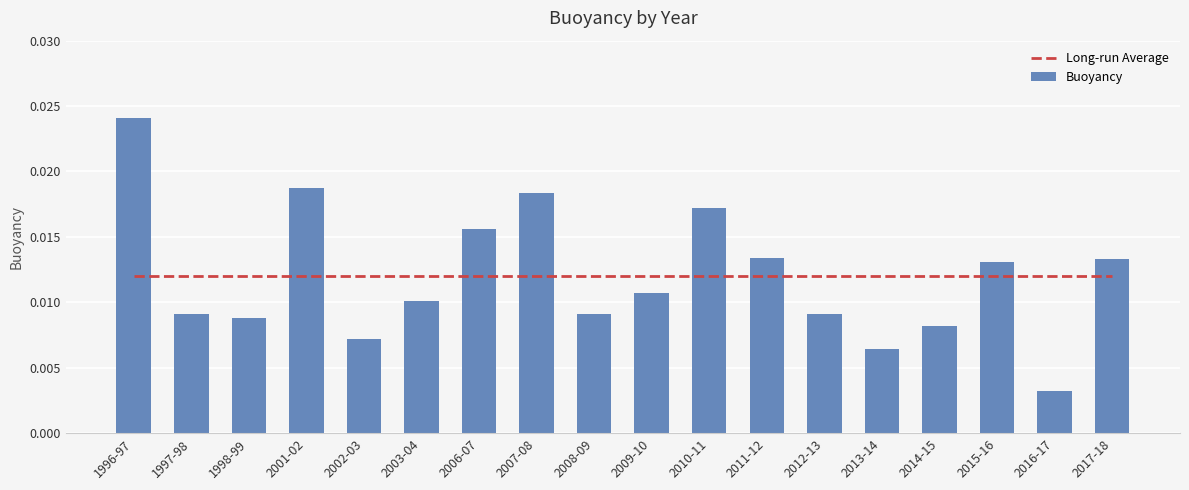

What are all the series names shown in the legend?

Long-run Average, Buoyancy